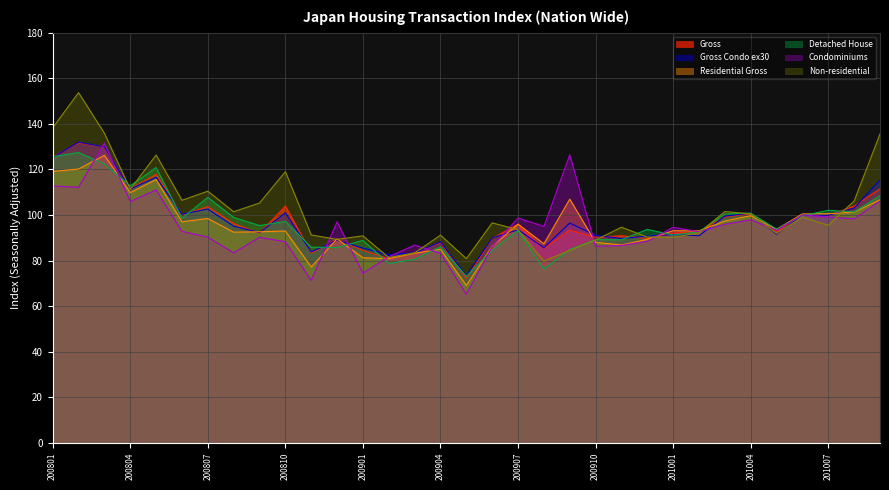

What is the value of the Gross point at the 13th from the left?

84.4